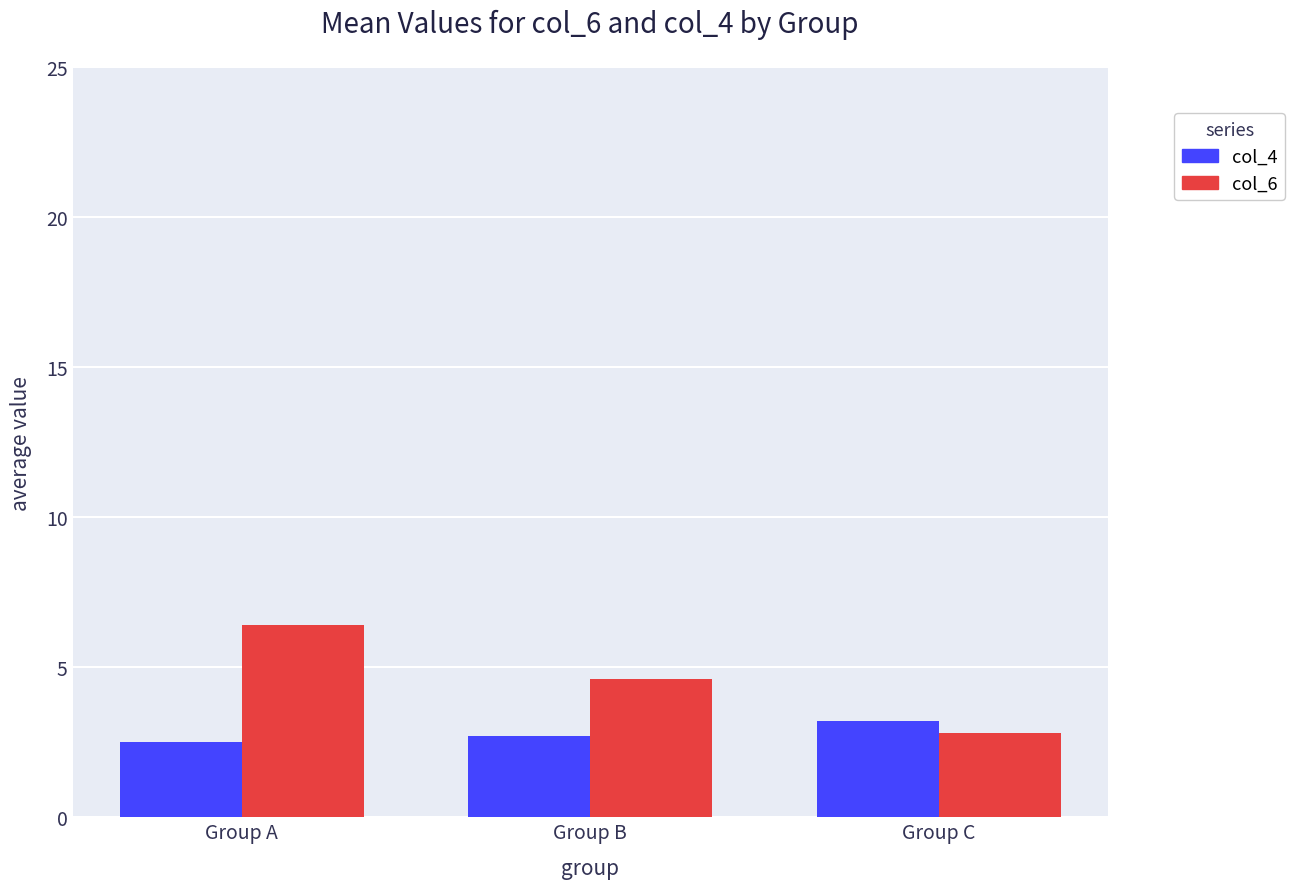

At Group B, list the series in order from largest to smallest.

col_6, col_4